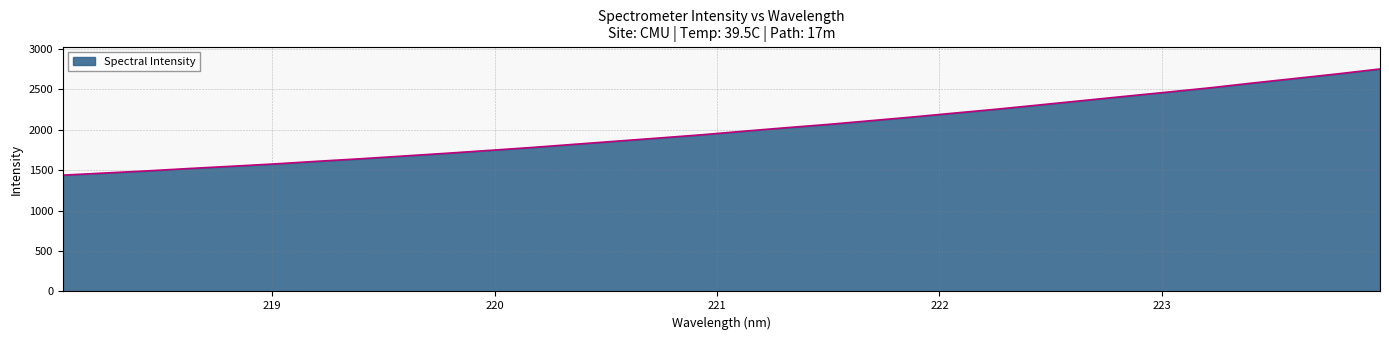

What is the maximum value shown in the chart?

2749.4